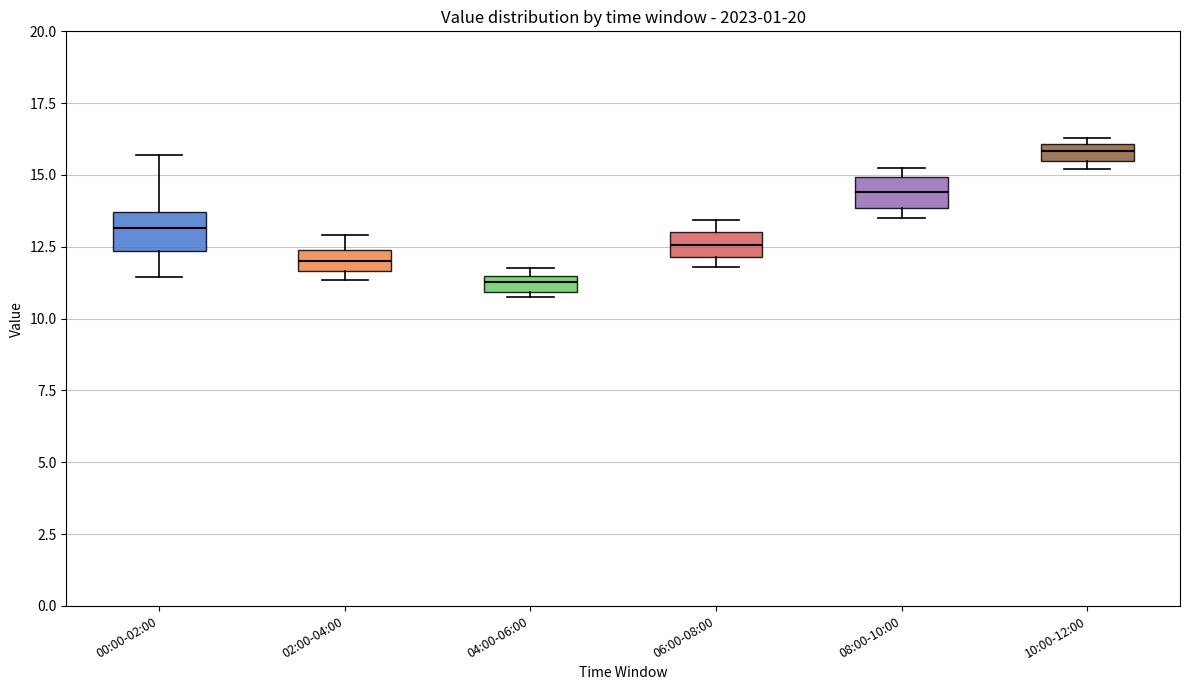

Which box has the highest median line?

10:00-12:00